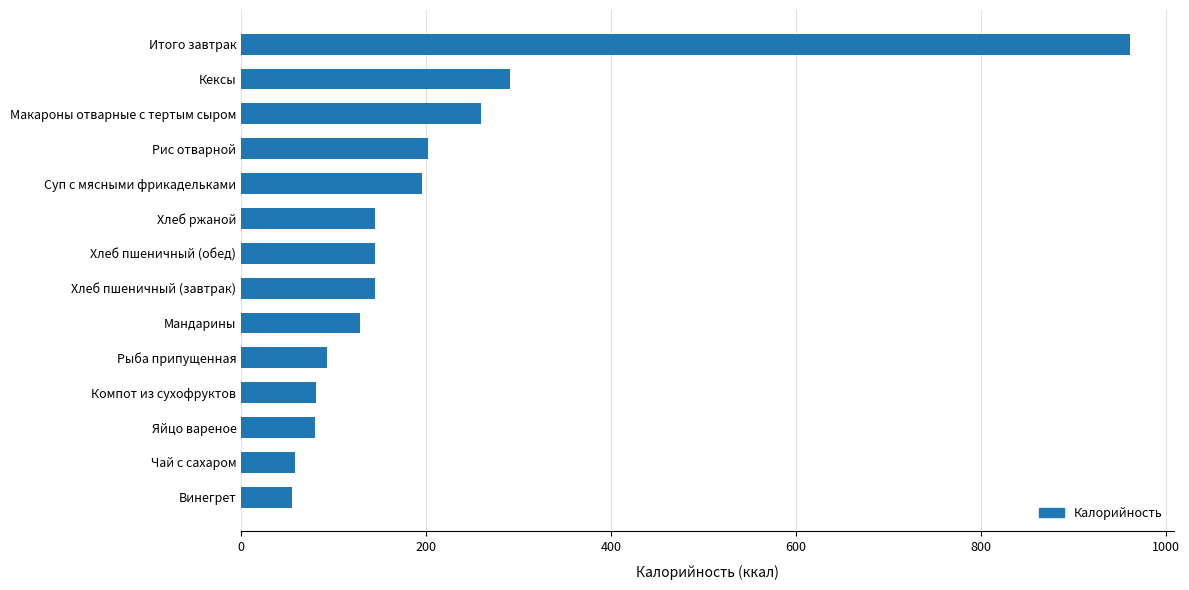

The value at Суп с мясными фрикадельками is 88.3. True or false?

False